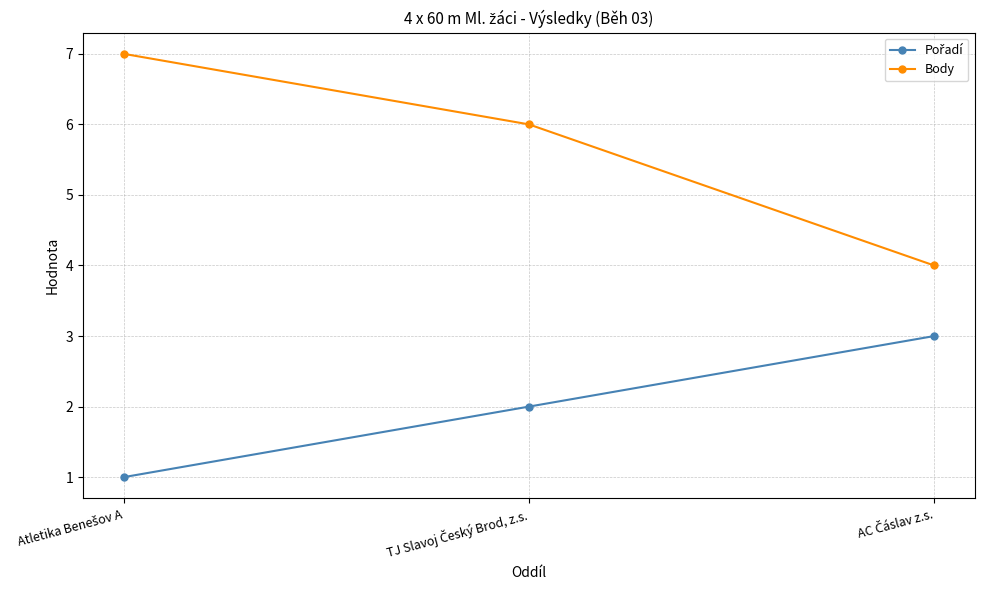

What is the average value of the Body series?

6